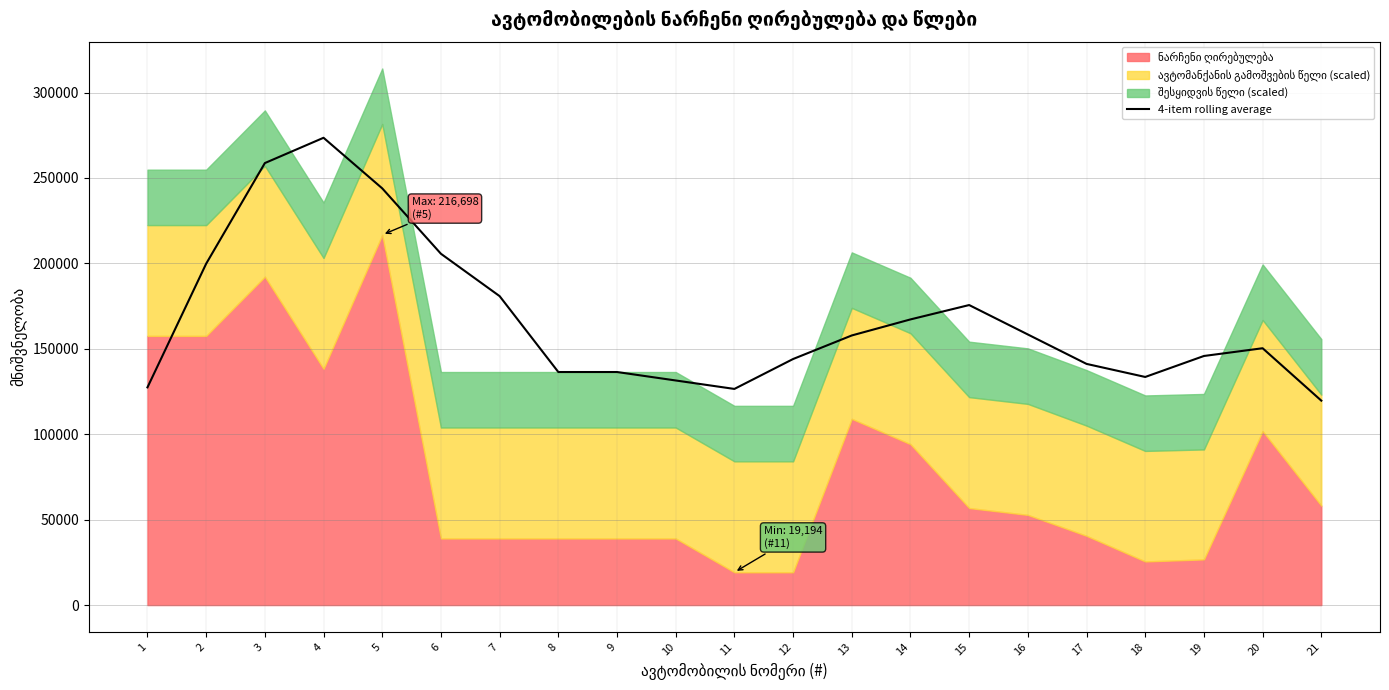

True or false: the data has more than 0 interior local peaks.

True